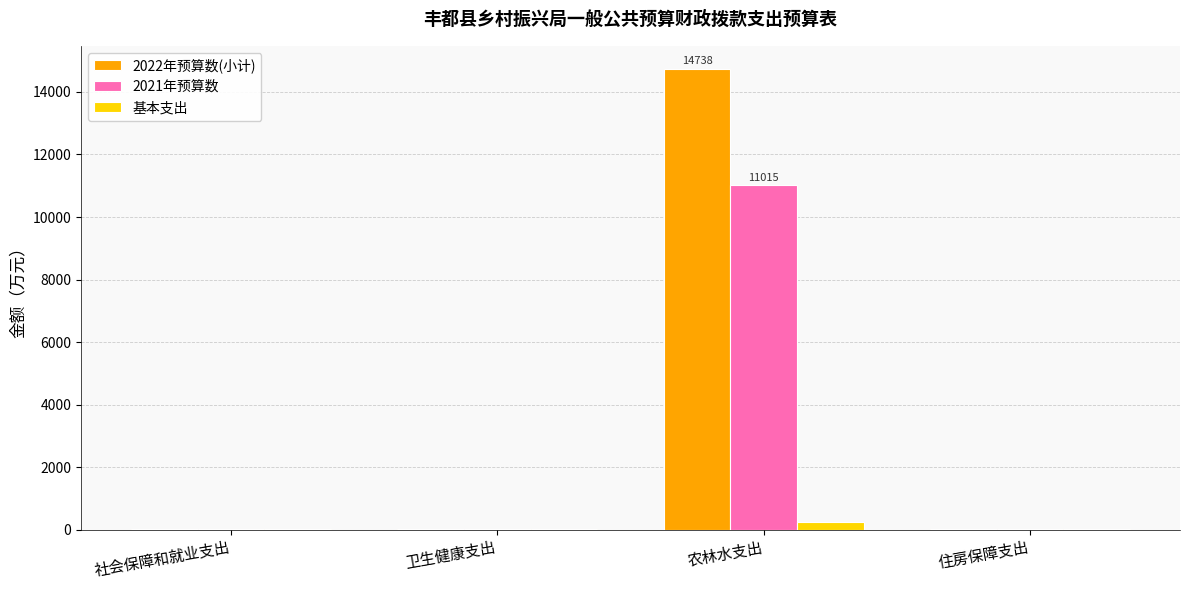

Which series has the widest spread of values?

2022年预算数(小计)